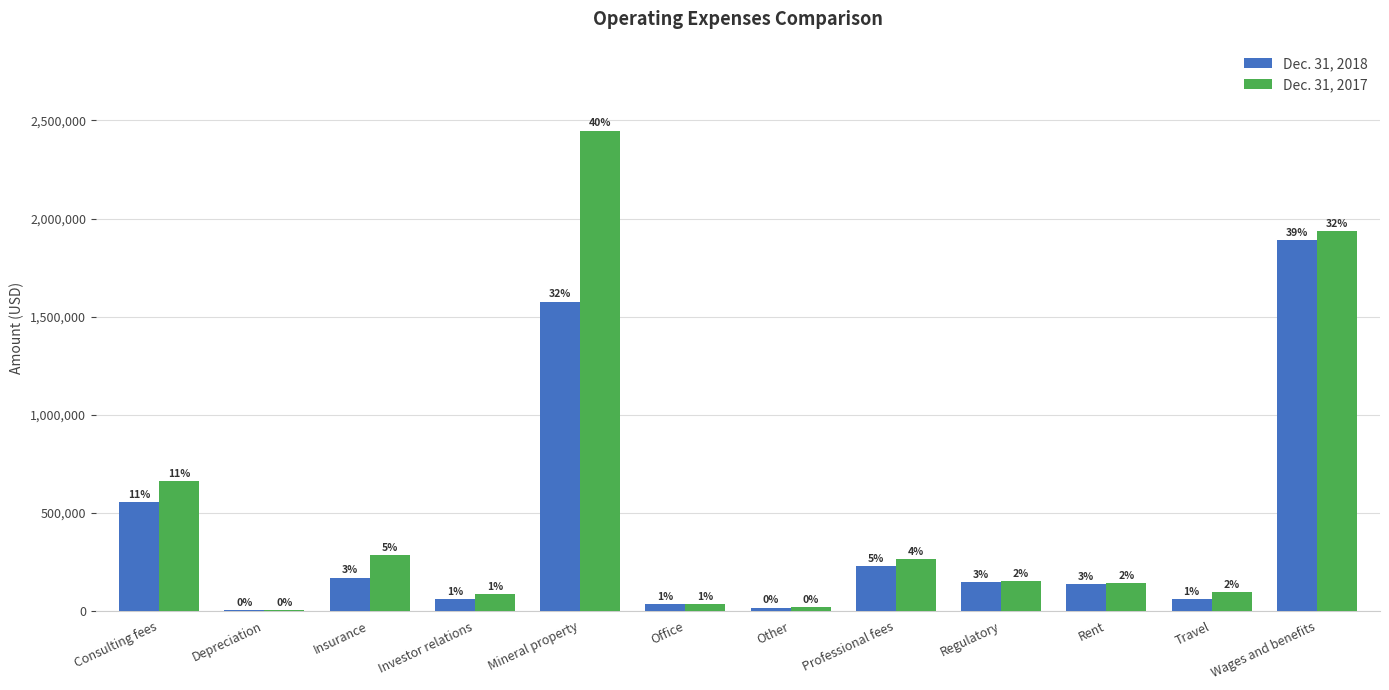

Reading right to left, extract all data points from this chart.

Dec. 31, 2018: 1889611	59192	135736	146615	227082	16229	33870	1576251	58267	169036	3043	553292
Dec. 31, 2017: 1935980	94873	139735	152599	263863	18237	35297	2446934	83630	281948	4006	660362